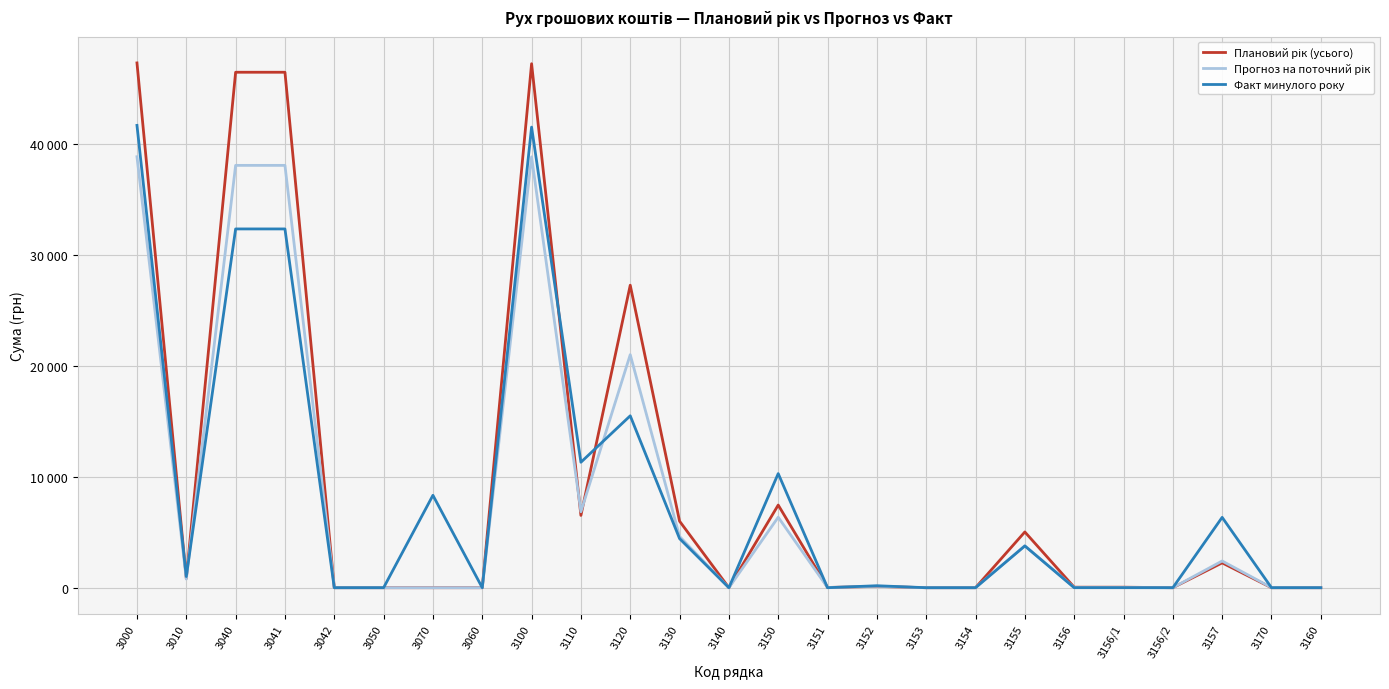

Which category has the highest value across all series?

3000